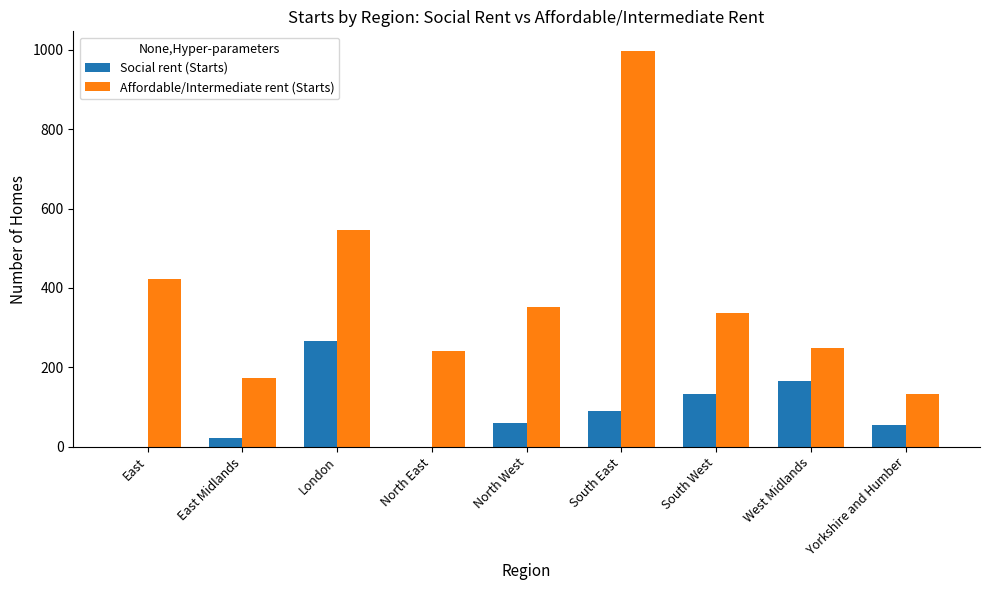

What is the sum of all Social rent (Starts) values?

792